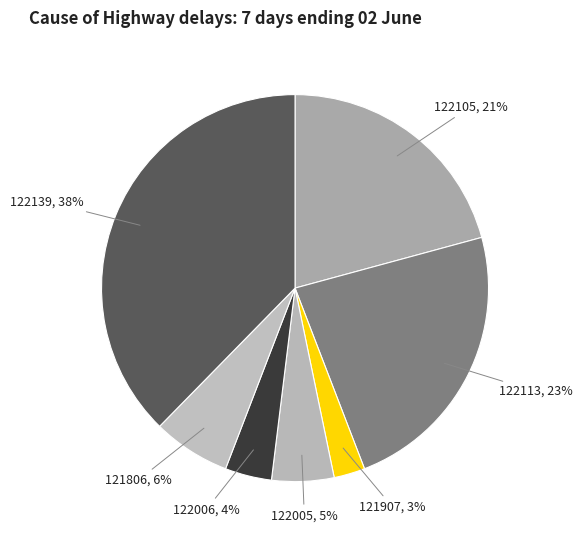

To the nearest percent, what portion does 121806 represent?

6%